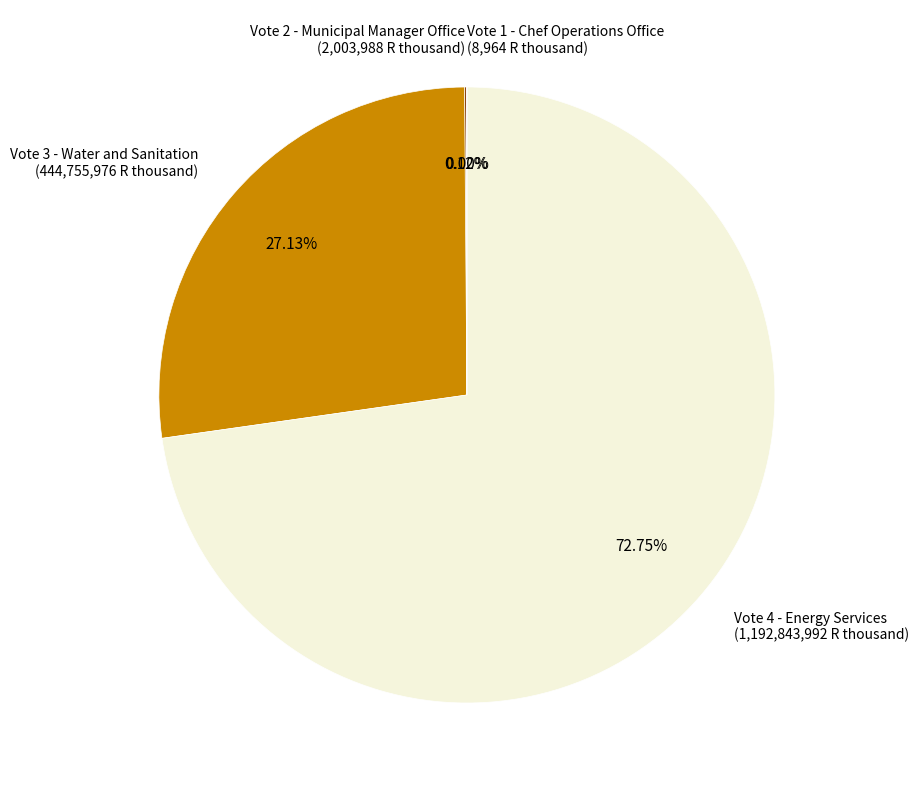

To the nearest percent, what percentage of the pie is Vote 4 - Energy Services?

73%